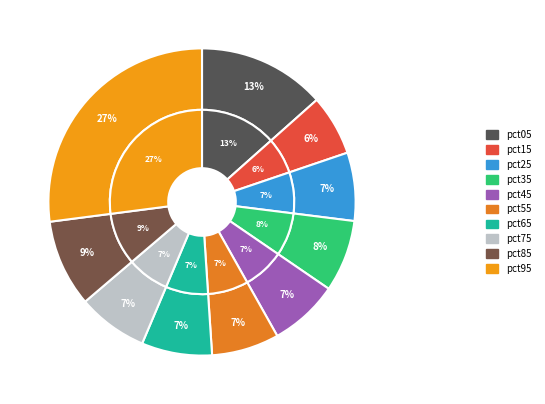

Is the sum of pct25 and pct75 greater than half?

No